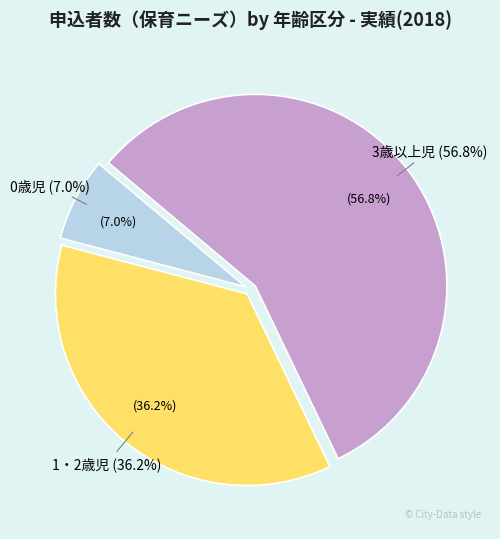

Rank the categories by value from lowest to highest.

0歳児, 1・2歳児, 3歳以上児